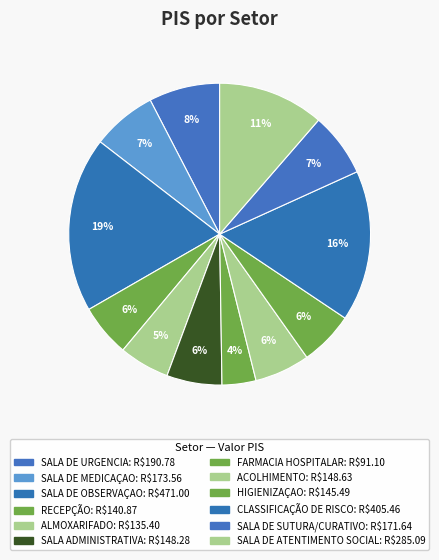

To the nearest percent, what portion does SALA DE SUTURA/CURATIVO represent?

7%